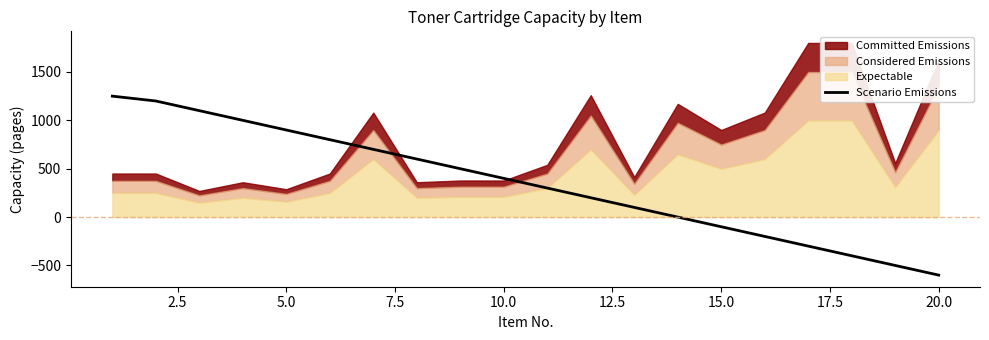

How many categories are shown in the chart?

20